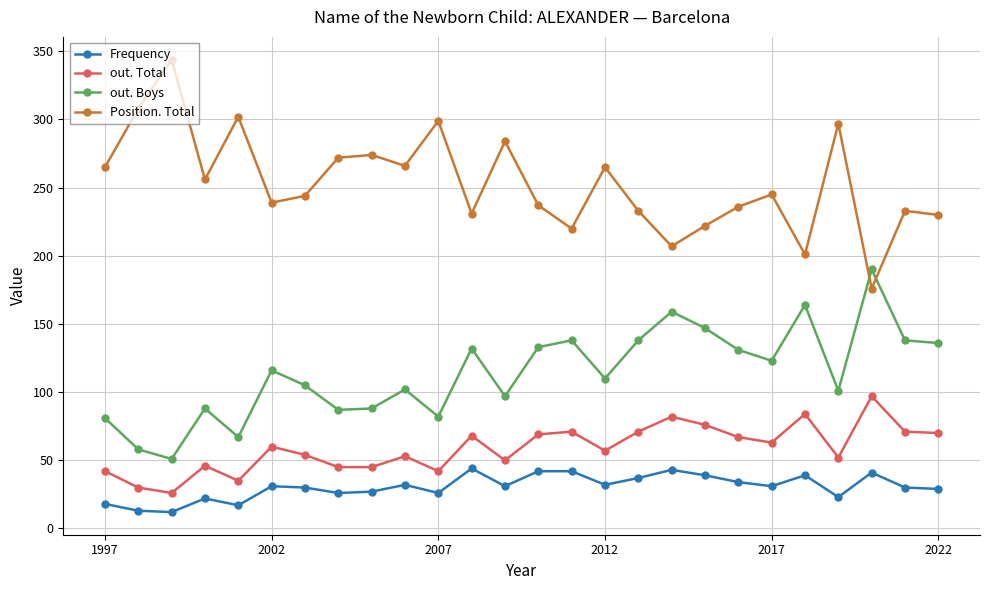

True or false: out. Boys and Frequency cross at least once.

False